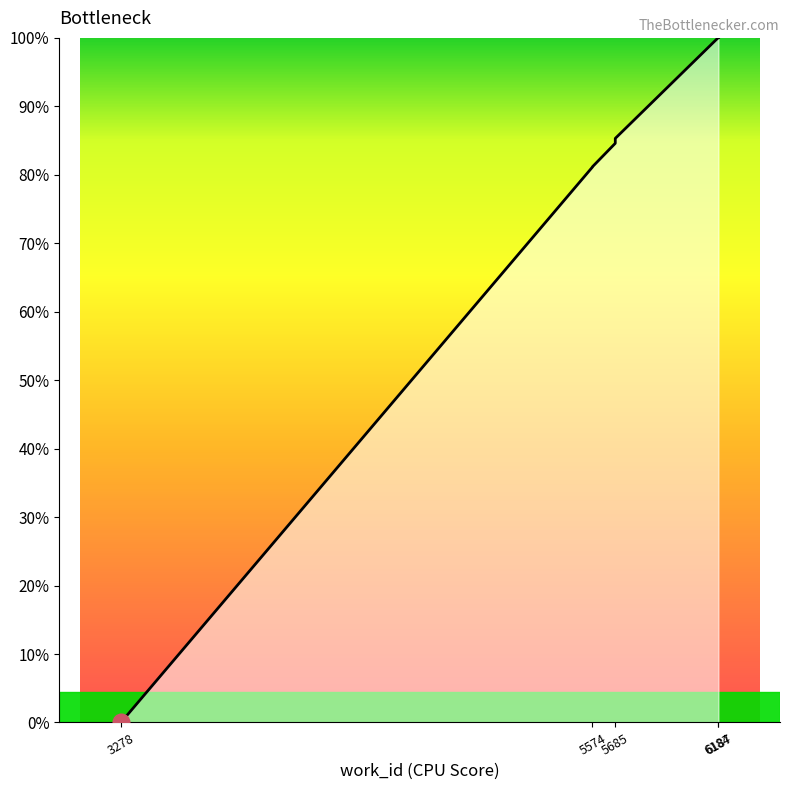

Does the chart display data point markers on the line(s)?

No